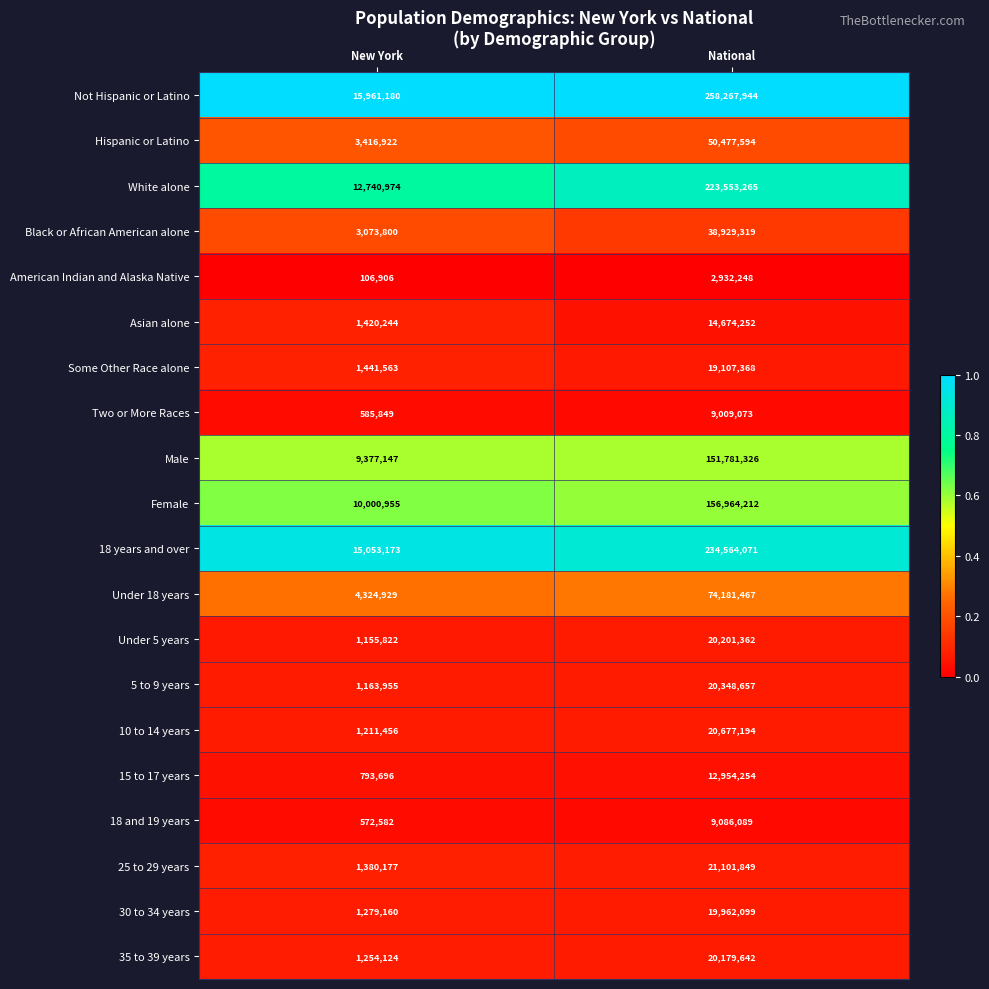

Which series changed the most between New York and National?

Not Hispanic or Latino